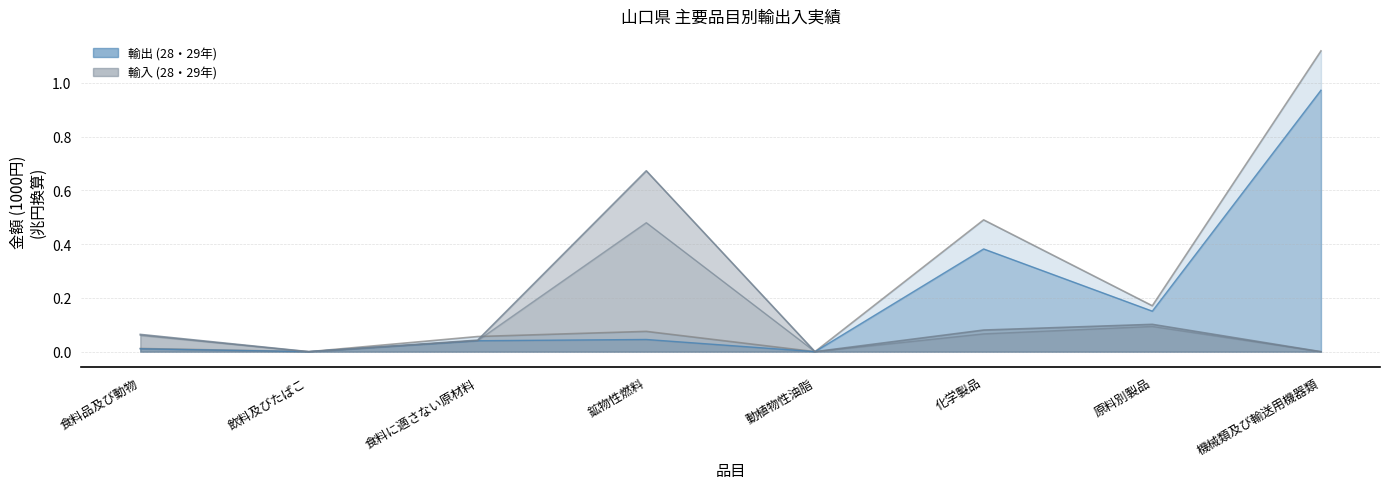

How many categories are shown in the chart?

8